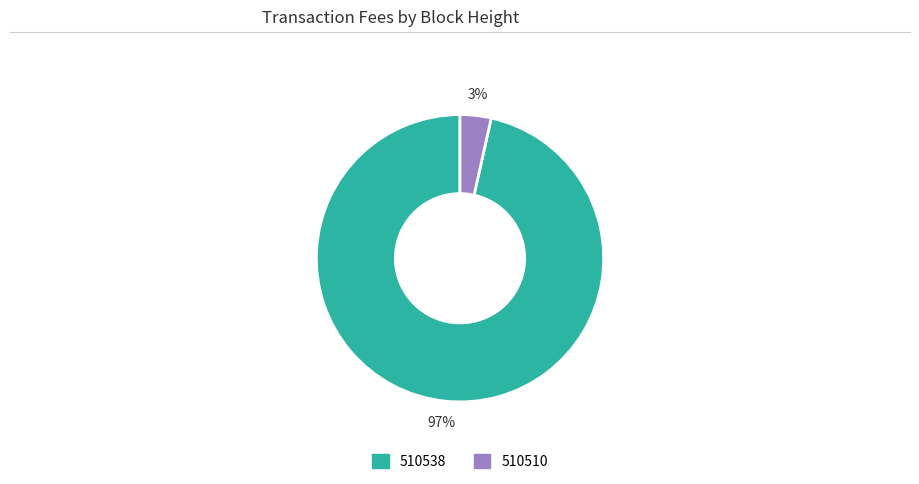

Which slice is the largest?

510538